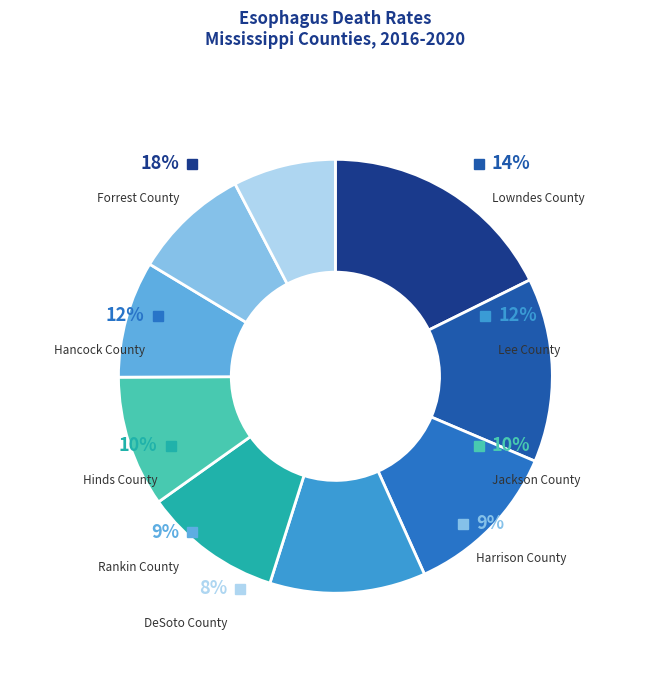

To the nearest percent, what percentage of the pie is Harrison County?

9%